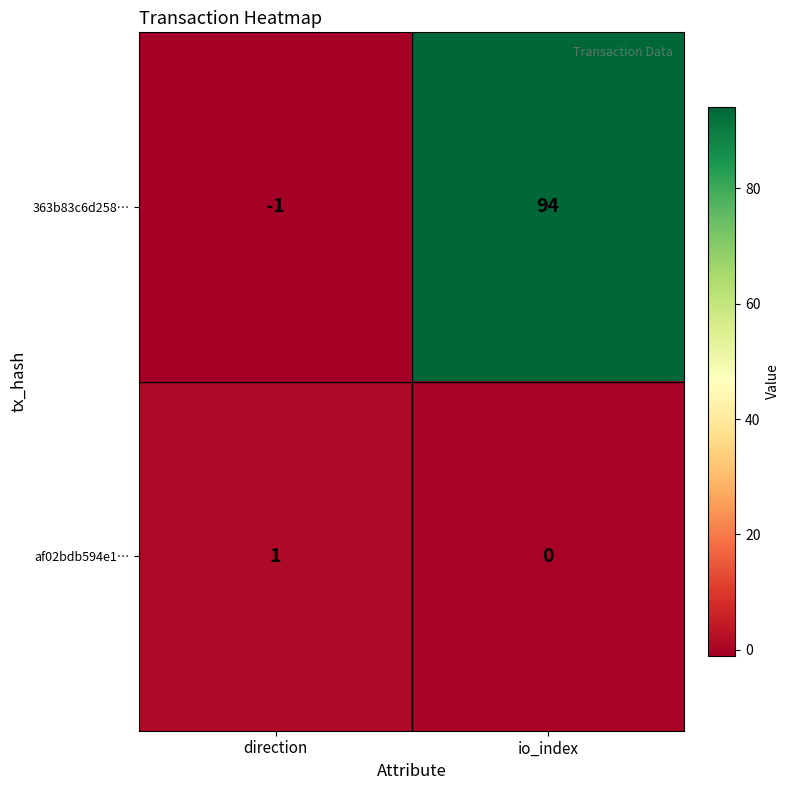

List the series in order of their peak value, lowest first.

af02bdb594e1…, 363b83c6d258…